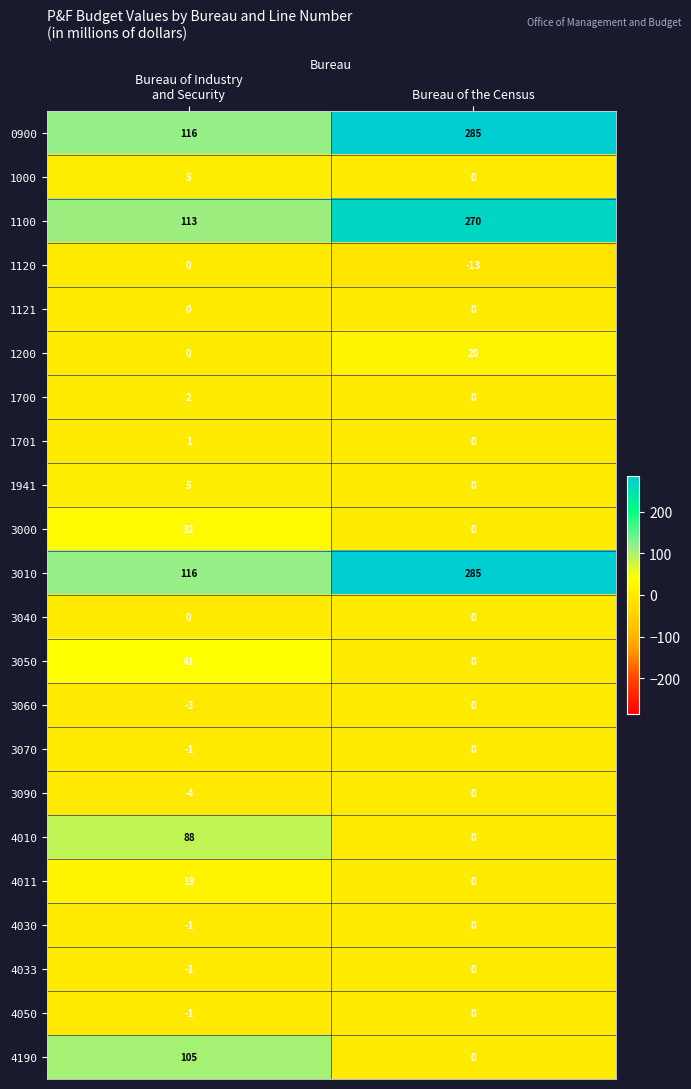

What is the spread (max minus min) of values at Bureau of the Census?

298